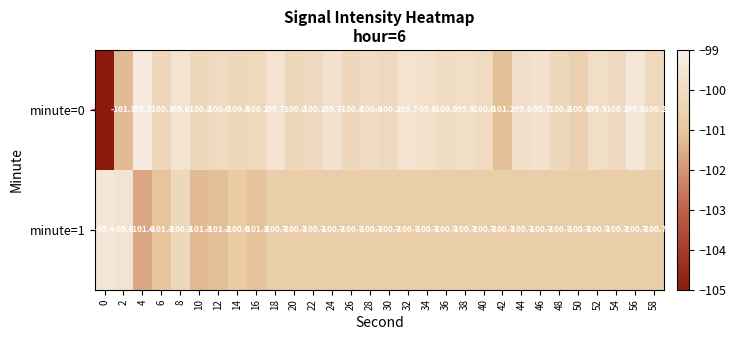

What is the difference between the maximum and minimum values in the minute=0 series?

121.5